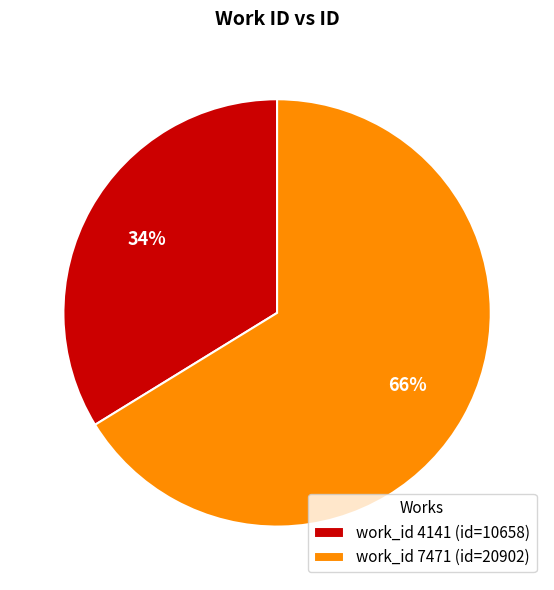

To the nearest percent, what portion does work_id 7471 (id=20902) represent?

66%